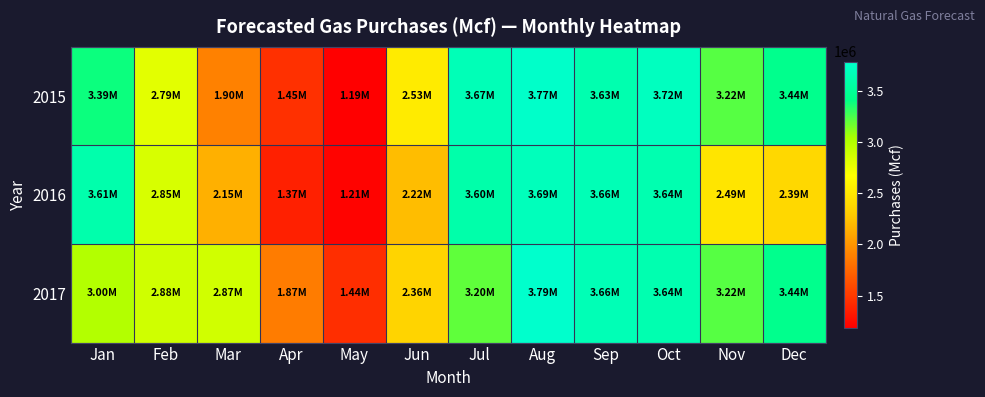

Reading right to left, transcribe all the data shown in this chart.

2015: Dec=3443198	Nov=3223697	Oct=3717845	Sep=3628403	Aug=3768891	Jul=3671237	Jun=2527642	May=1185902	Apr=1451374	Mar=1896715	Feb=2793445	Jan=3389771
2016: Dec=2393669	Nov=2490812	Oct=3637644	Sep=3664808	Aug=3693887	Jul=3601166	Jun=2219781	May=1210348	Apr=1368396	Mar=2154248	Feb=2846423	Jan=3612775
2017: Dec=3443198	Nov=3223697	Oct=3637644	Sep=3664808	Aug=3786631	Jul=3203498	Jun=2361637	May=1441197	Apr=1869958	Mar=2874734	Feb=2880935	Jan=2999829